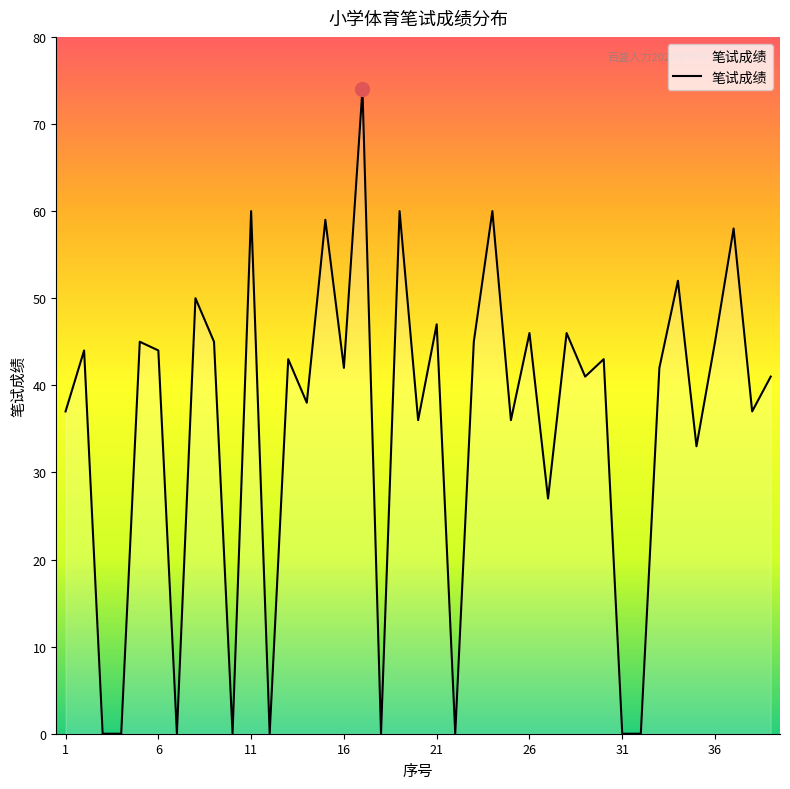

Reading left to right, what are all the values shown in this chart?

37	44	0	0	45	44	0	50	45	0	60	0	43	38	59	42	74	0	60	36	47	0	45	60	36	46	27	46	41	43	0	0	42	52	33	45	58	37	41